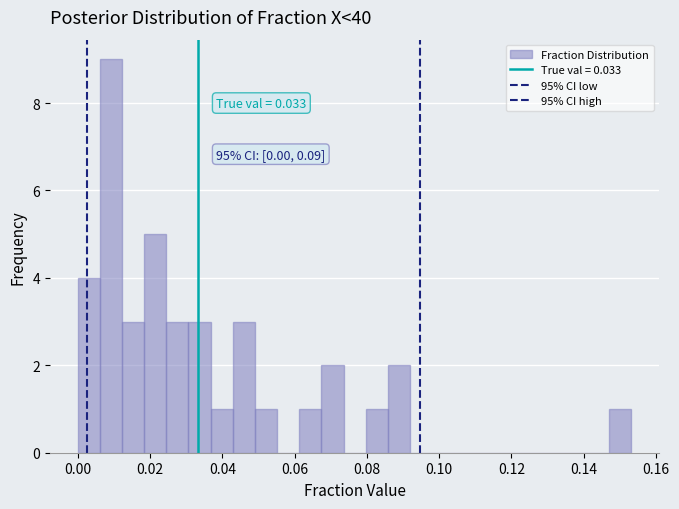

Read against the x-axis, roughly where is the centre of the tallest bar?

0.010